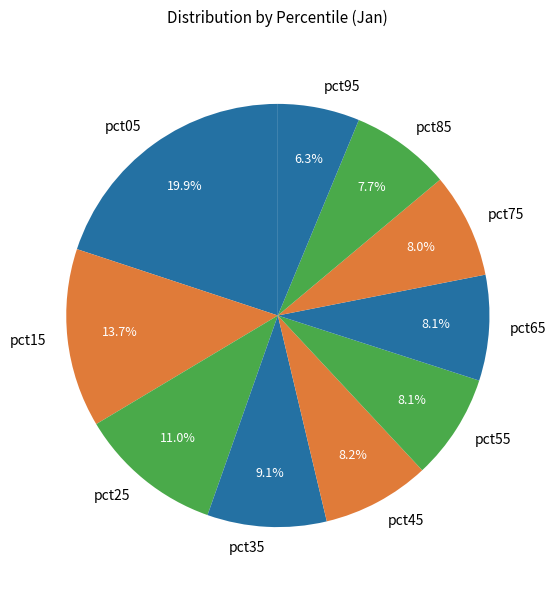

Is there a majority slice in this chart?

No